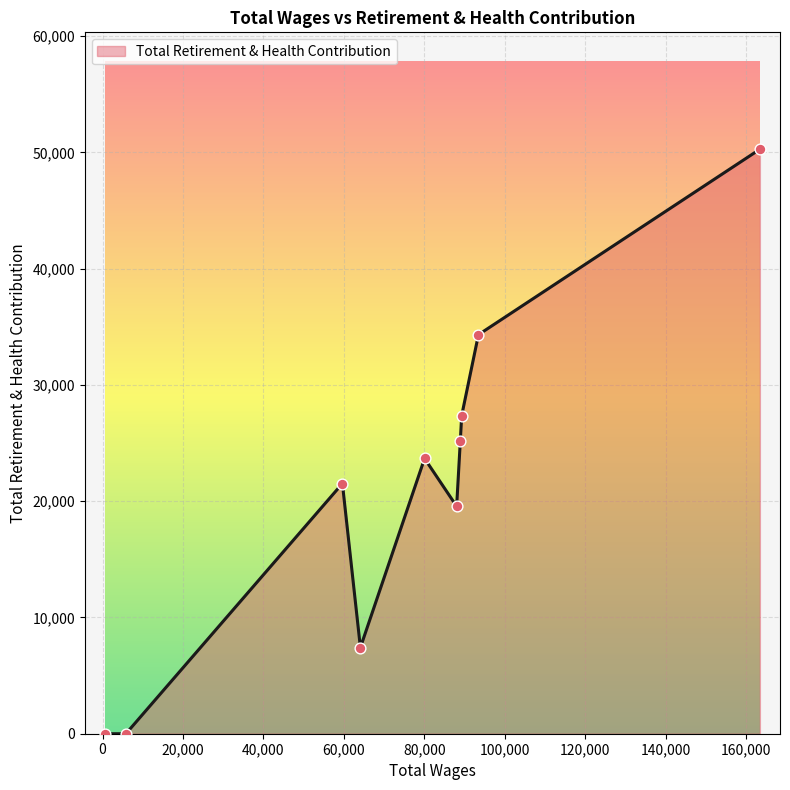

What is the maximum value shown in the chart?

50273